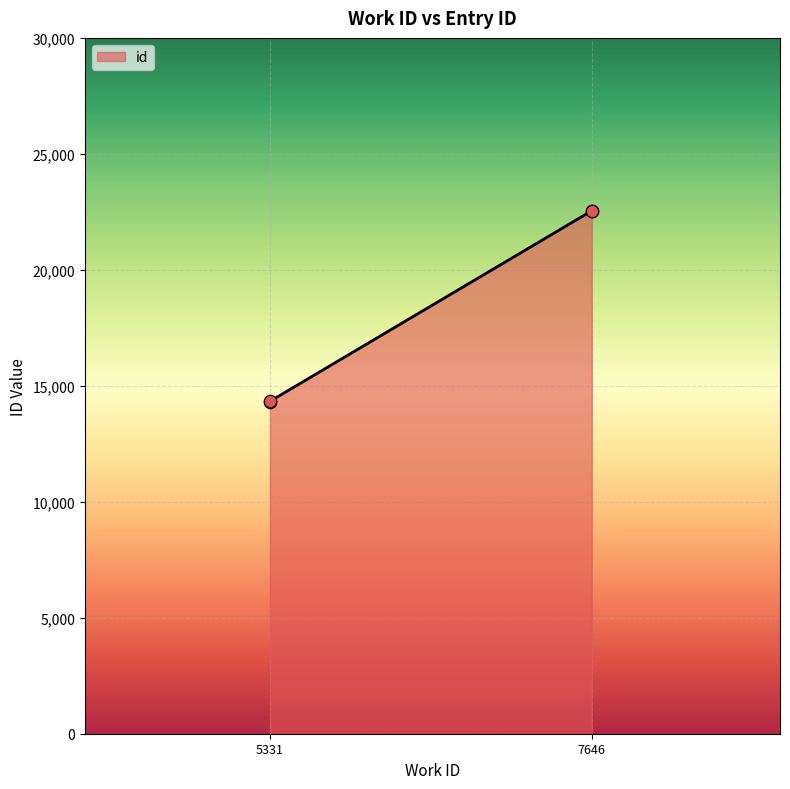

What is the change in value from 5331 to 7646?

+8216